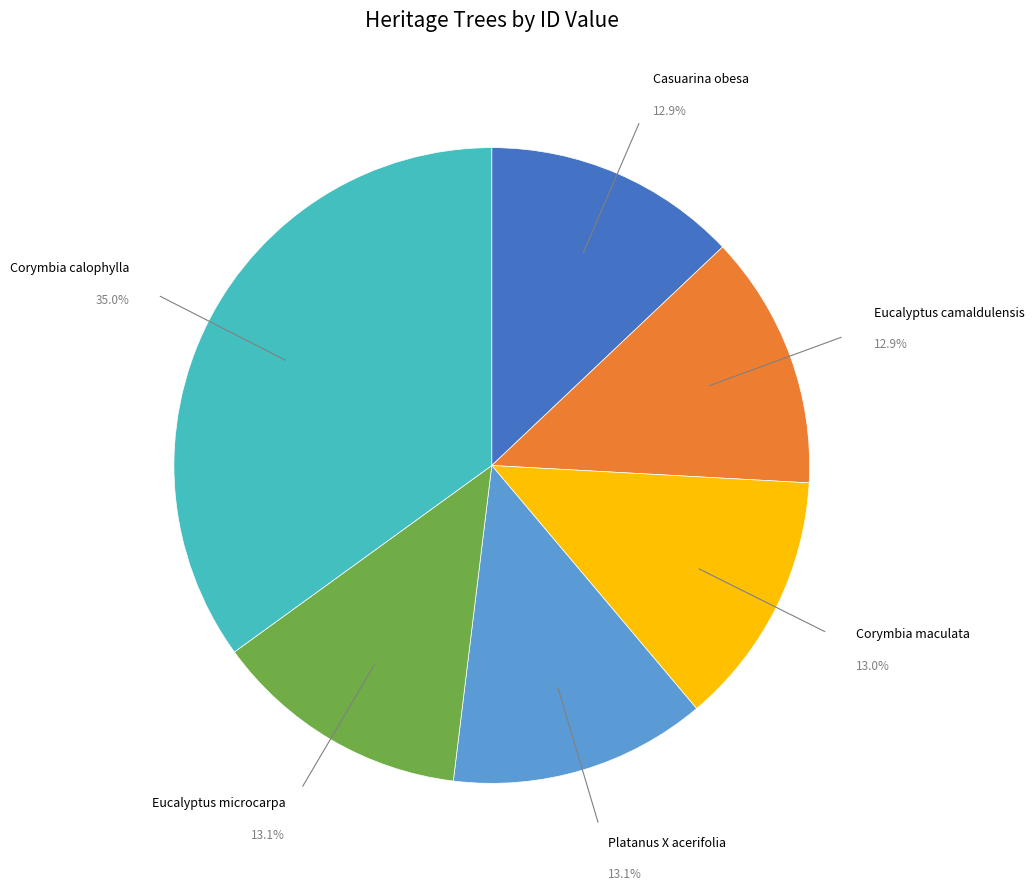

Is there any slice that represents more than half of the pie?

No